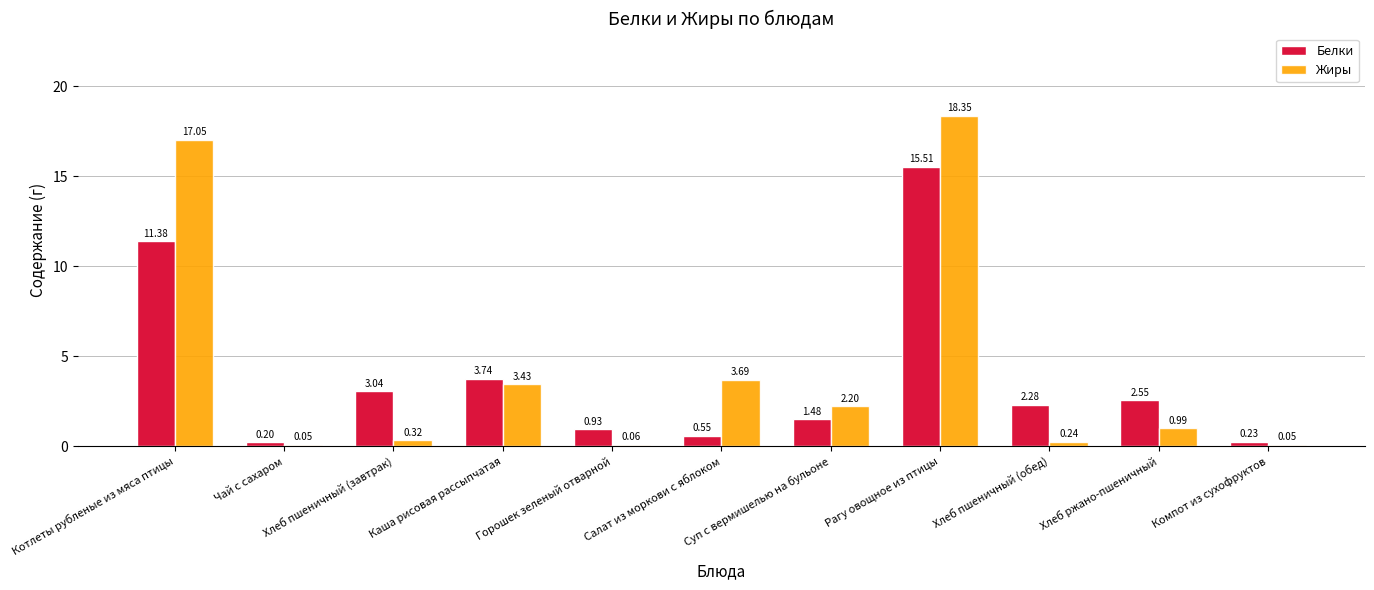

Which series has the widest spread of values?

Жиры